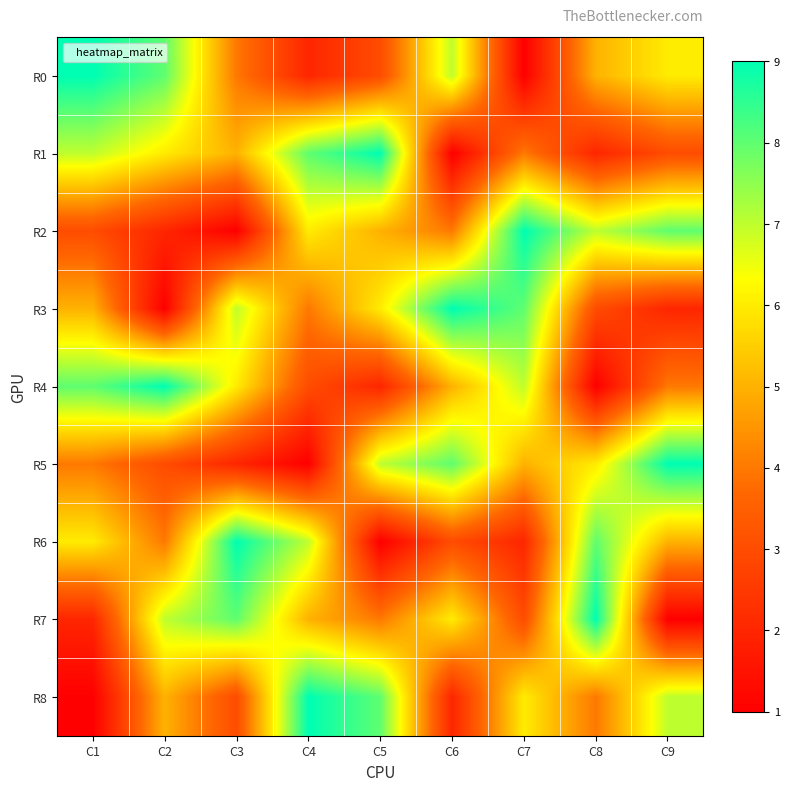

Reading right to left, list all the values displayed in this chart.

R0: C9=6	C8=5	C7=1	C6=7	C5=3	C4=2	C3=4	C2=8	C1=9
R1: C9=3	C8=2	C7=4	C6=1	C5=9	C4=8	C3=5	C2=6	C1=7
R2: C9=8	C8=7	C7=9	C6=4	C5=5	C4=6	C3=1	C2=2	C1=3
R3: C9=2	C8=3	C7=8	C6=9	C5=6	C4=4	C3=7	C2=1	C1=5
R4: C9=4	C8=1	C7=7	C6=5	C5=2	C4=3	C3=6	C2=9	C1=8
R5: C9=9	C8=6	C7=5	C6=8	C5=7	C4=1	C3=2	C2=3	C1=4
R6: C9=5	C8=8	C7=2	C6=3	C5=1	C4=7	C3=9	C2=4	C1=6
R7: C9=1	C8=9	C7=3	C6=6	C5=4	C4=5	C3=8	C2=7	C1=2
R8: C9=7	C8=4	C7=6	C6=2	C5=8	C4=9	C3=3	C2=5	C1=1